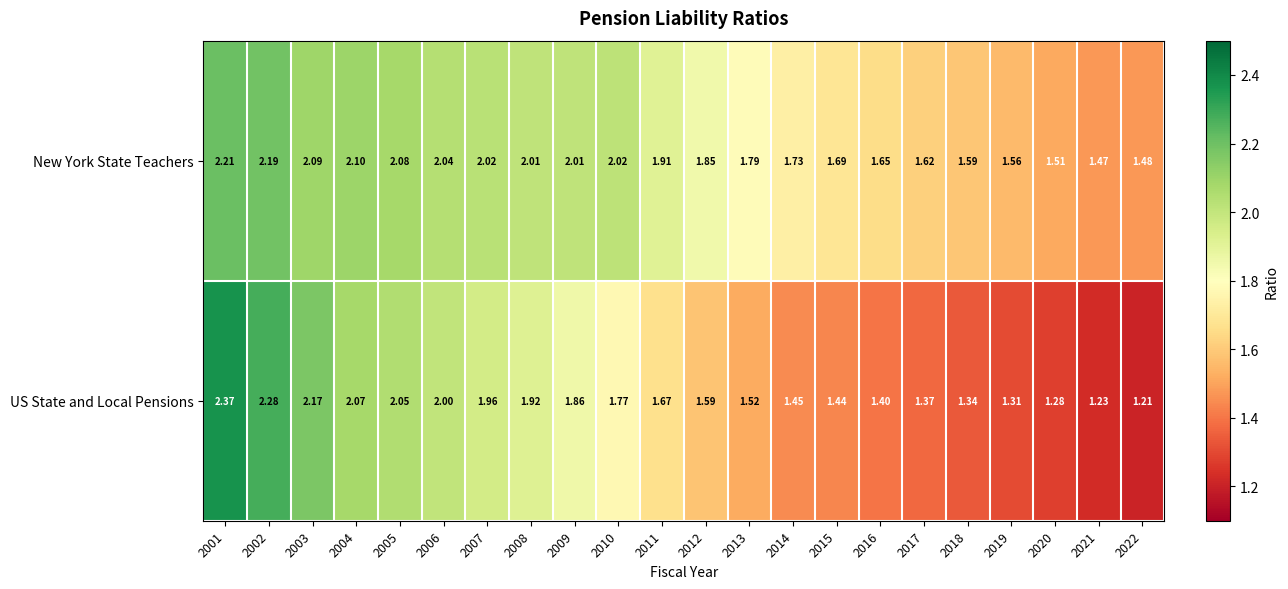

At 2003, list the series in order from smallest to largest.

New York State Teachers, US State and Local Pensions